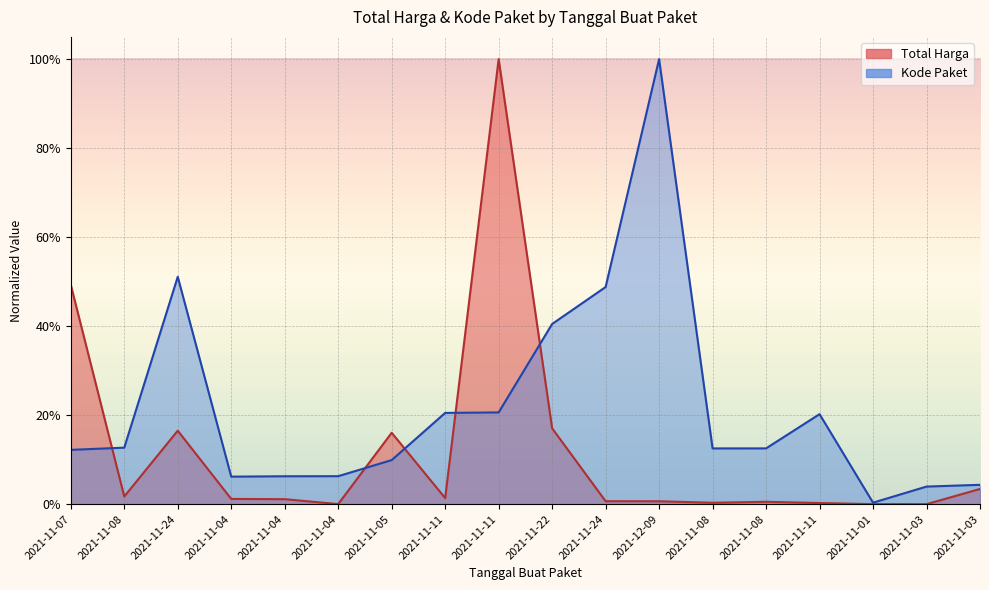

What is the sum of the Kode Paket values at 2021-11-08 and 2021-11-24?

0.6